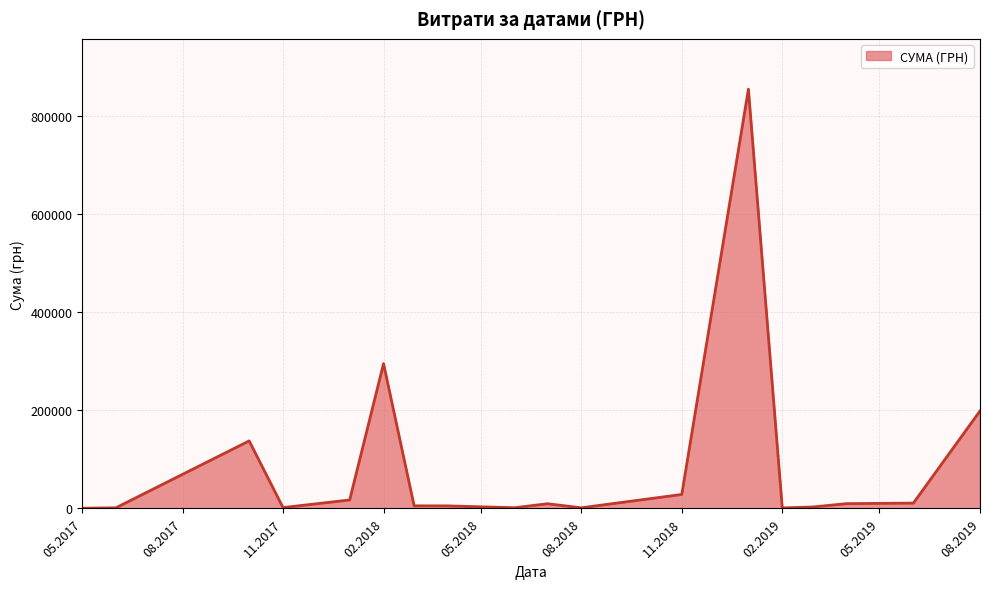

What is the minimum value shown in the chart?

475.8